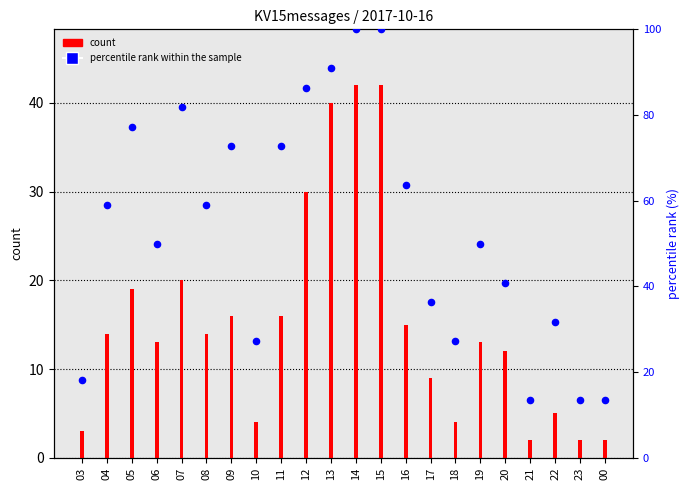

Which series has the largest total across all categories?

percentile rank within the sample